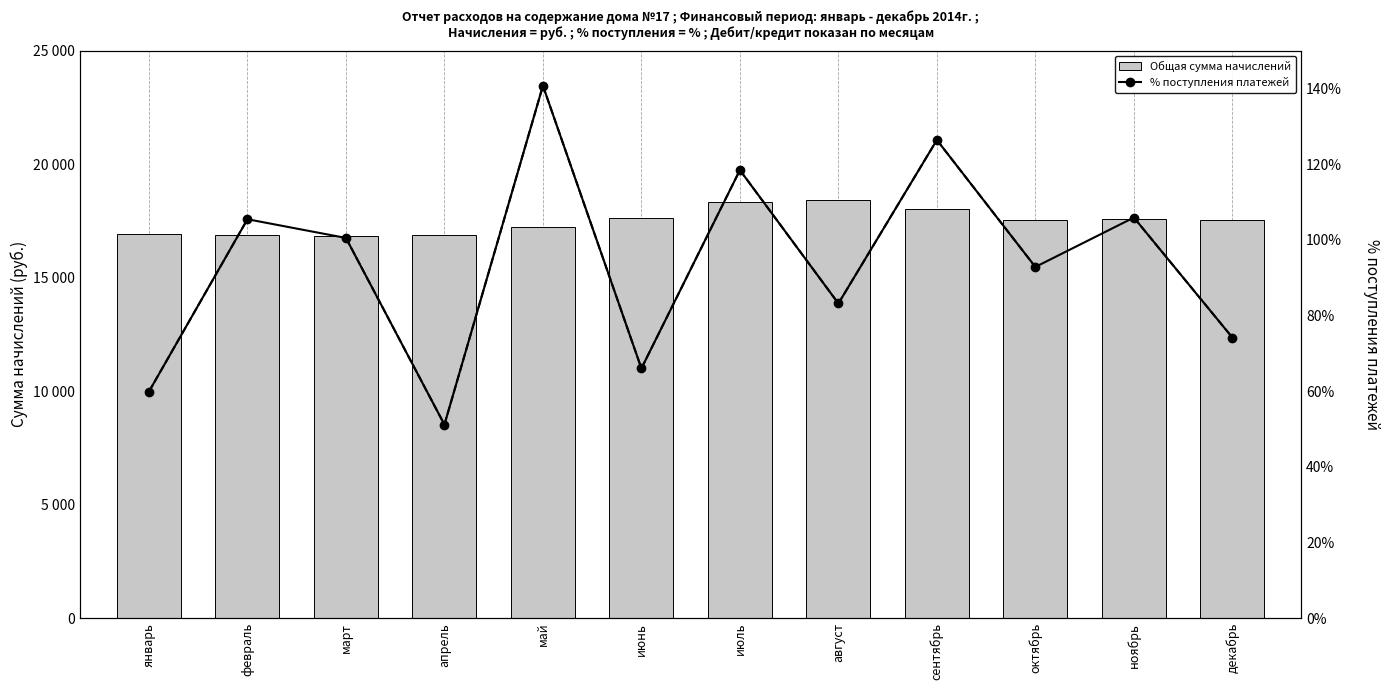

What is the label of the 2nd bar from the right?

ноябрь